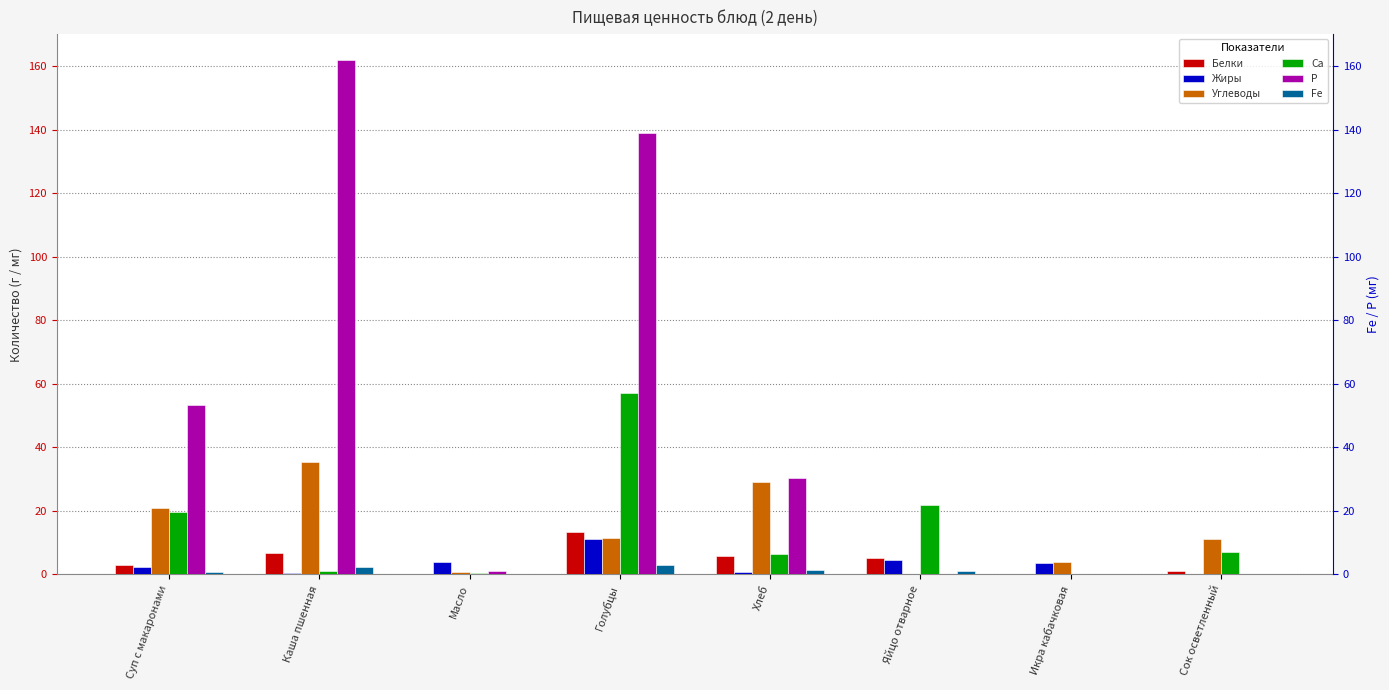

Rank the series by their maximum value, from highest to lowest.

Р, Са, Углеводы, Белки, Жиры, Fe